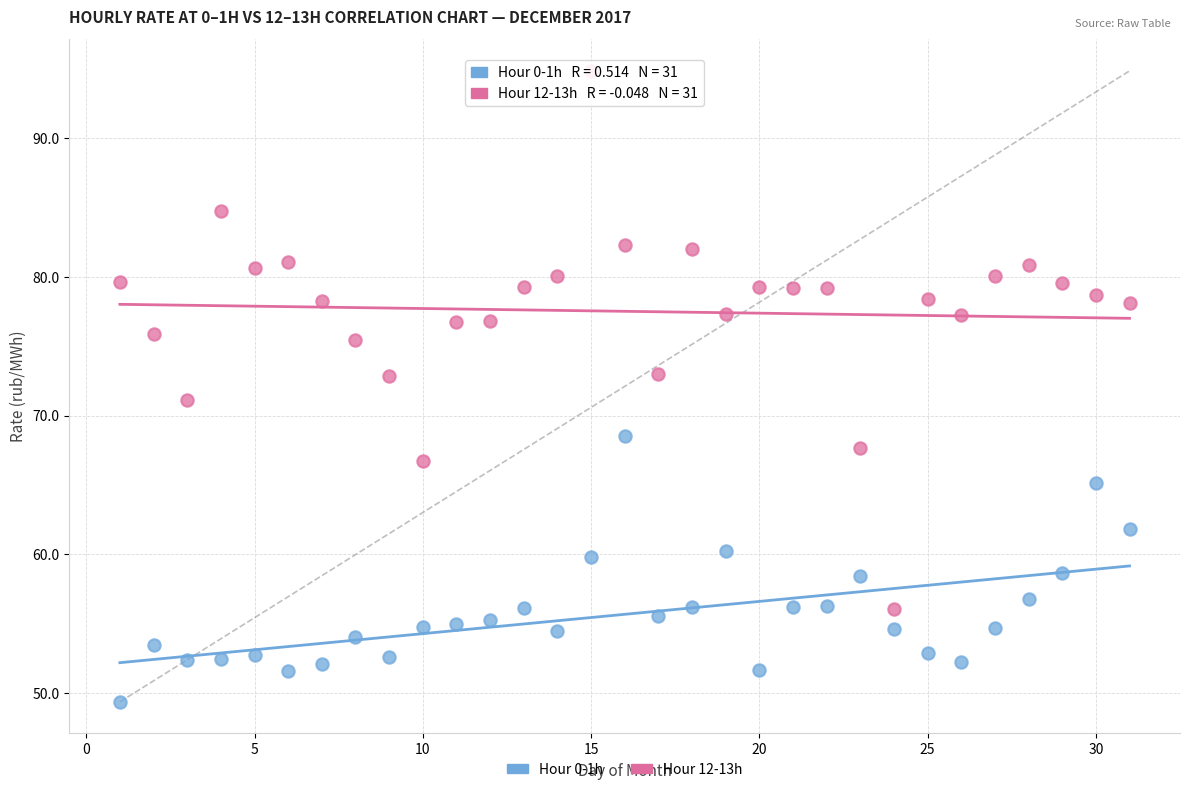

Across all data points, what is the range of X values (max minus min)?

30.0